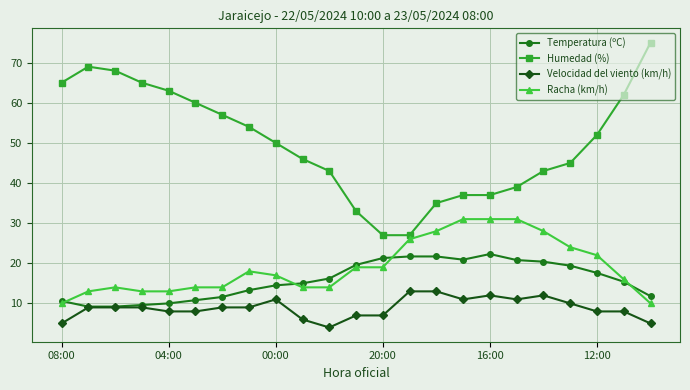

Rank the series by their maximum value, from lowest to highest.

Velocidad del viento (km/h), Temperatura (ºC), Racha (km/h), Humedad (%)